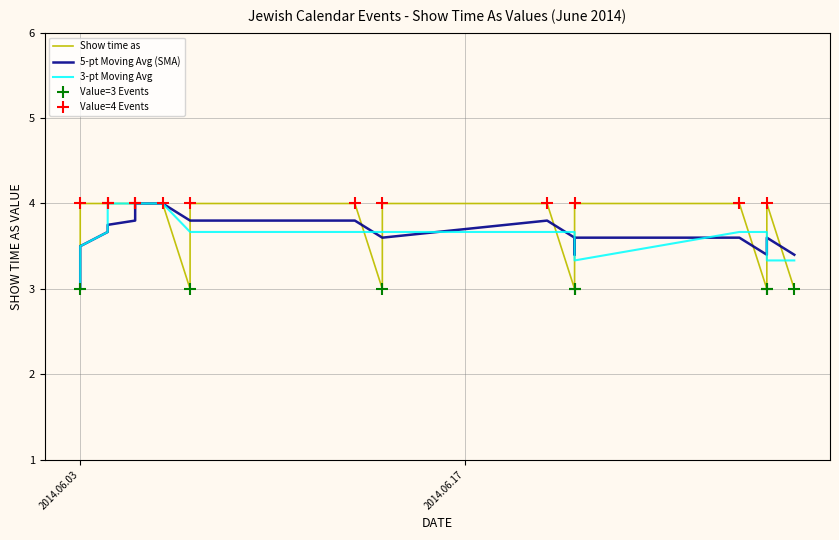

Which series has the largest Y range (max minus min)?

Show time as